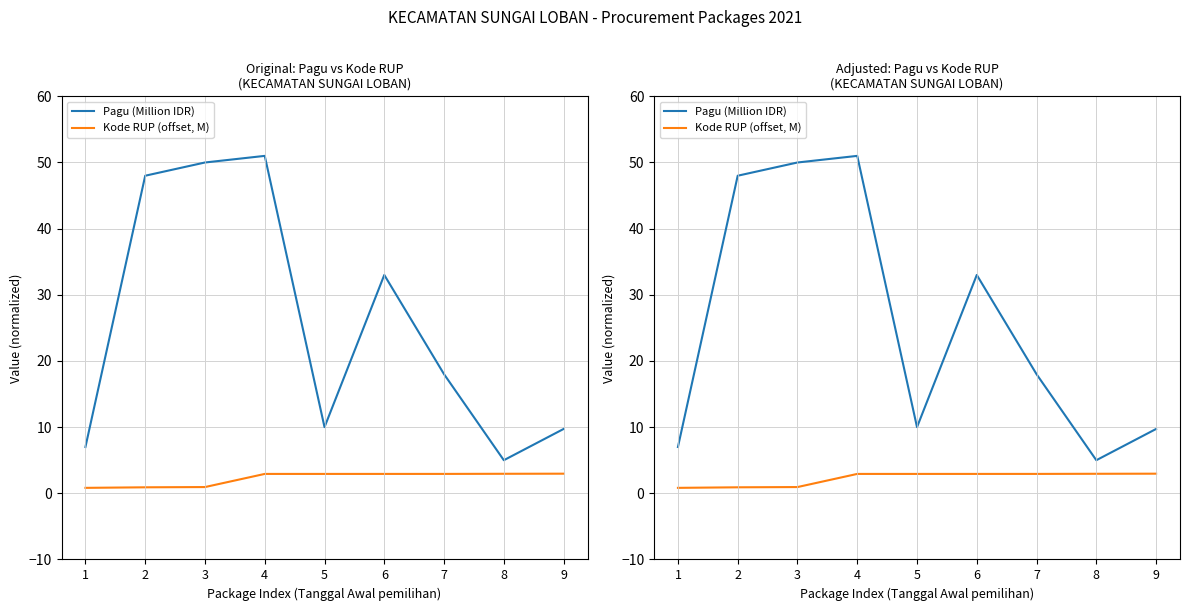

What is the value of the Kode RUP (offset, M) point at the 6th from the left?

2.9